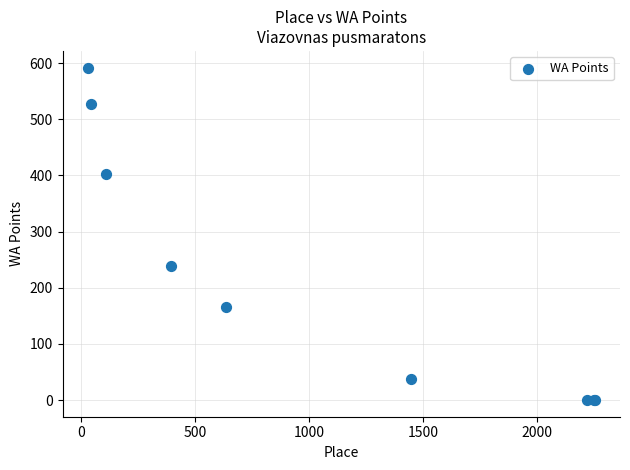

What Y value in the scatter plot is closest to 296?

238